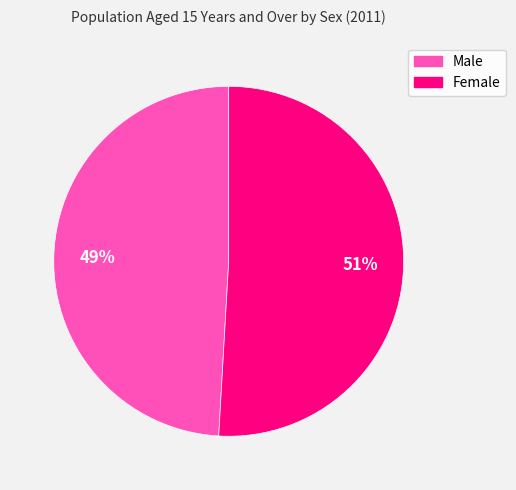

To the nearest percent, what portion does Female represent?

51%